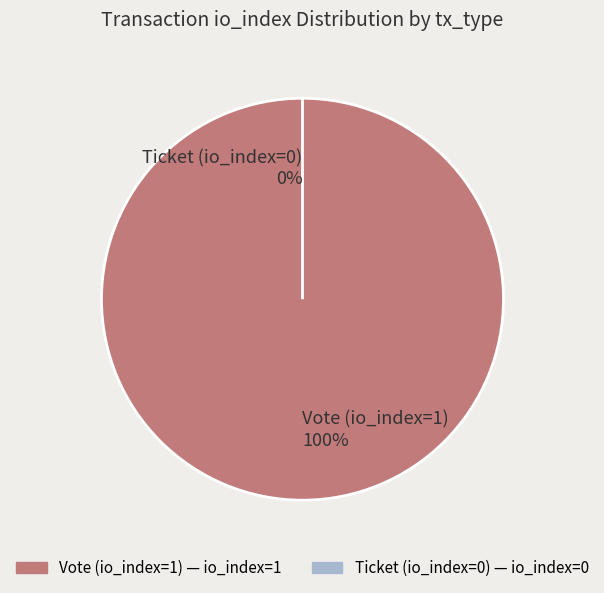

What percentage do Ticket (io_index=0) and Vote (io_index=1) together represent?

100.0%